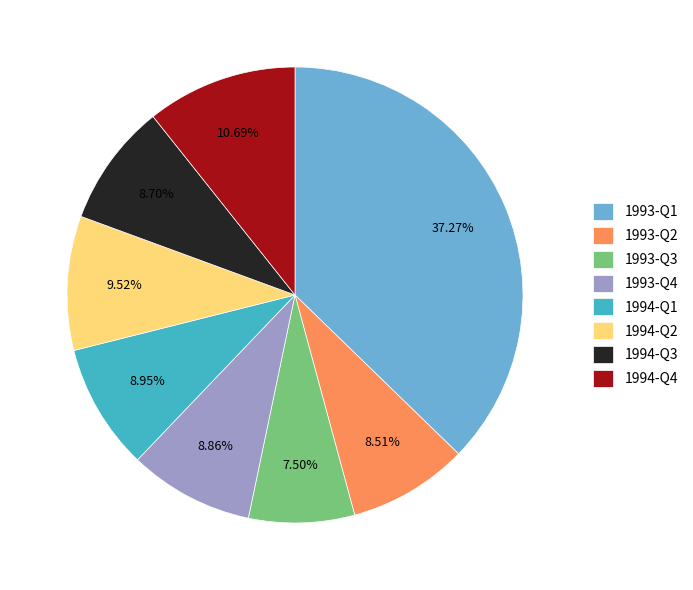

Which category has the smallest portion of the pie?

1993-Q3